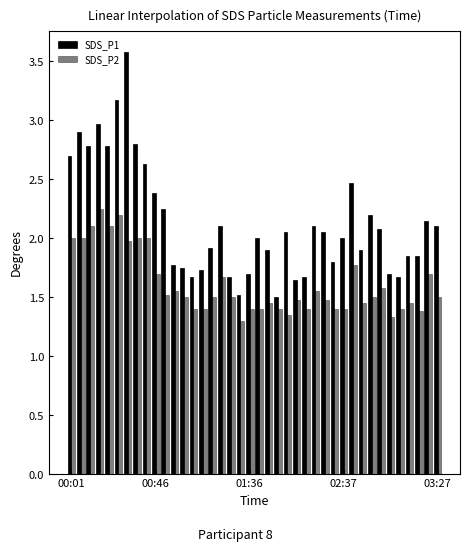

How many bars are there in each group?

2